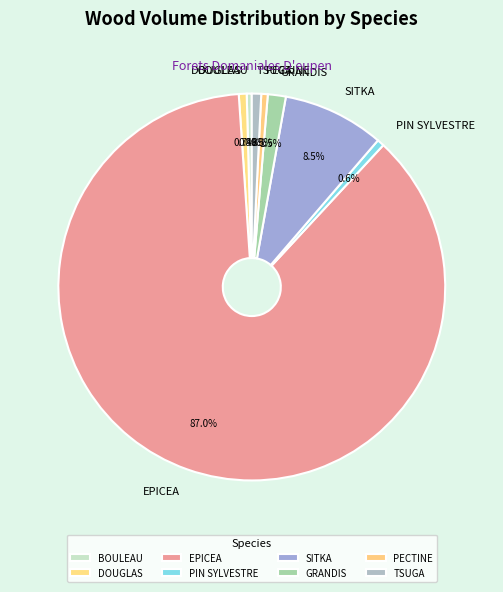

What is the largest slice in the pie chart?

EPICEA